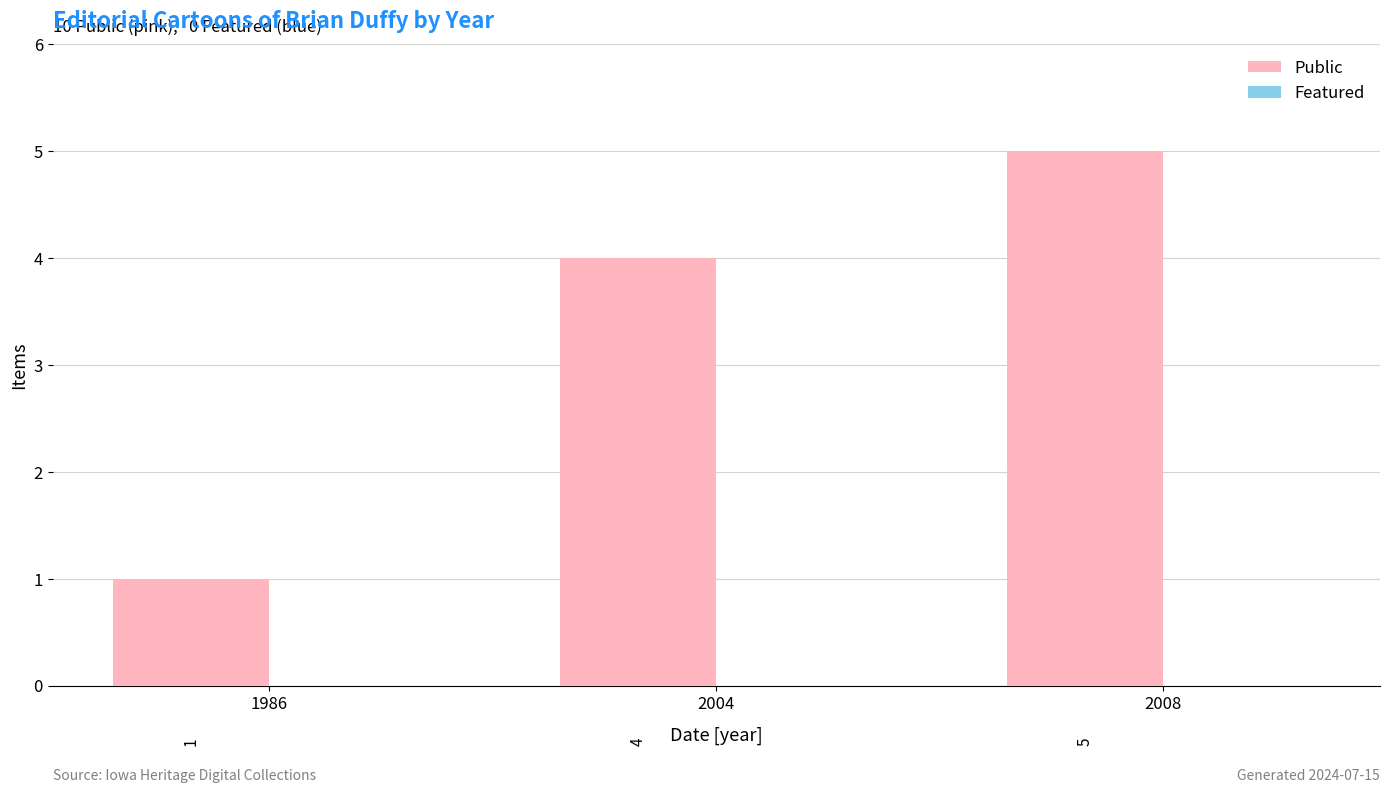

What is the maximum value shown in the chart?

5